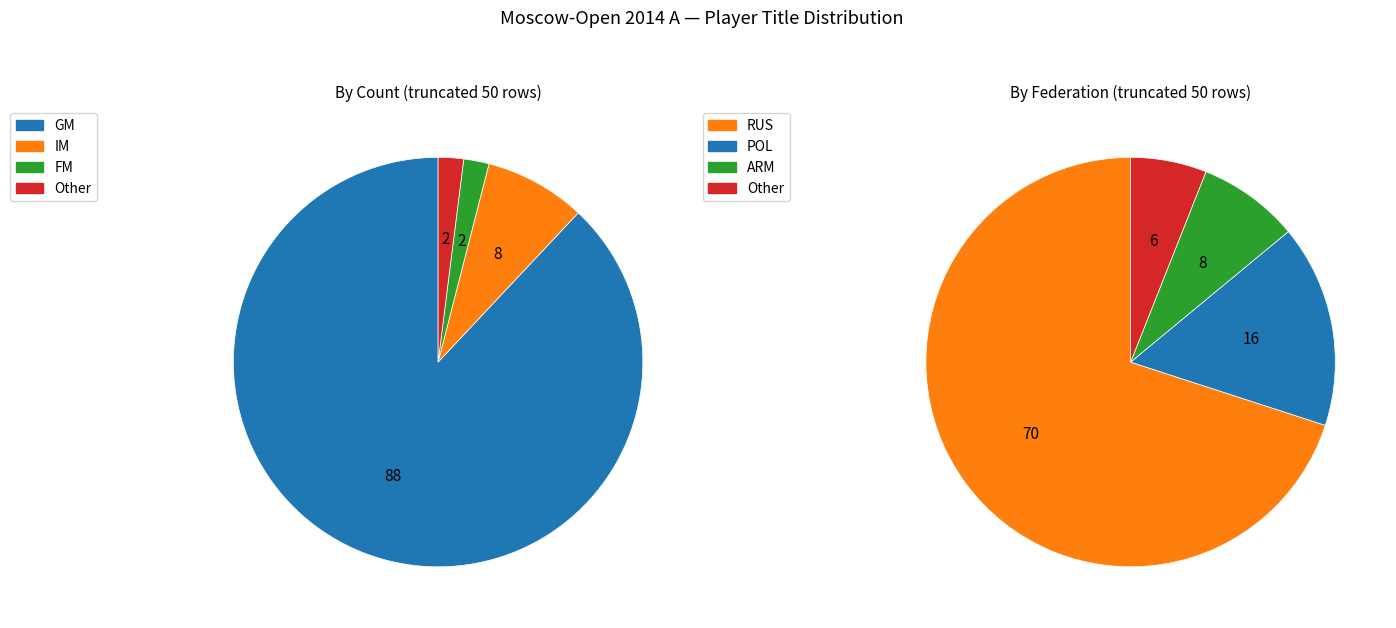

How many slices are in this pie chart?

4